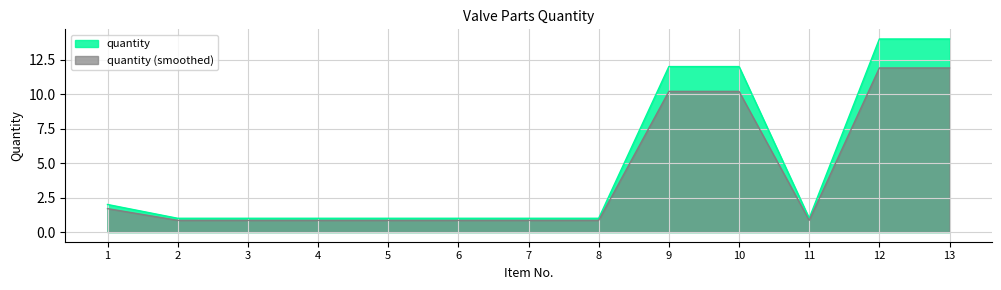

The chart shows a value of 1 at 8. True or false?

True